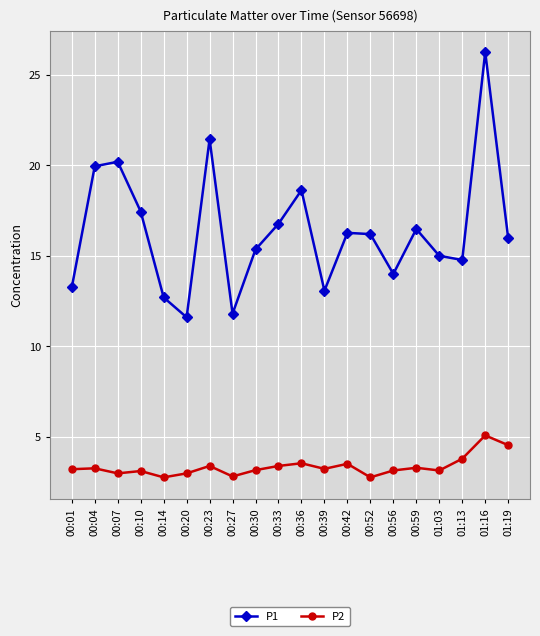

How many interior local peaks does the P1 series have?

6